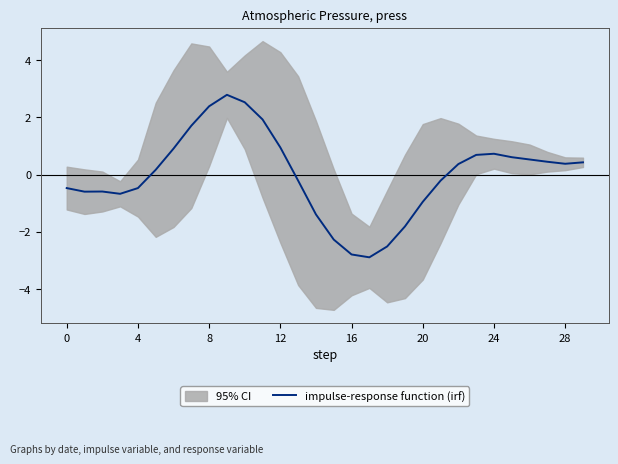

Does the chart display data point markers on the line(s)?

No